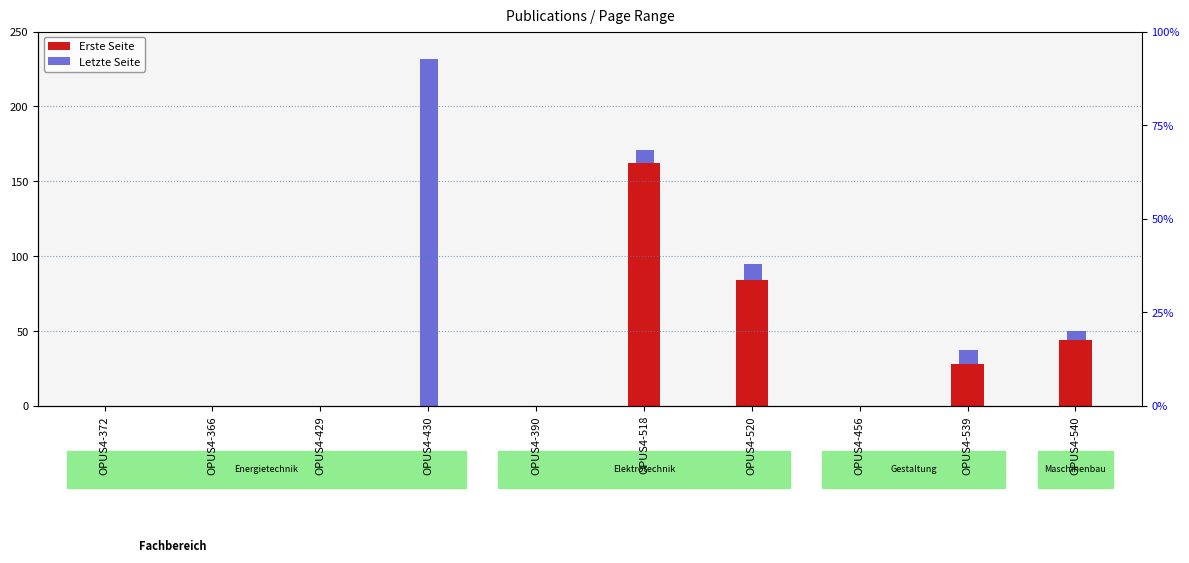

At which label does Letzte Seite reach its minimum?

OPUS4-372